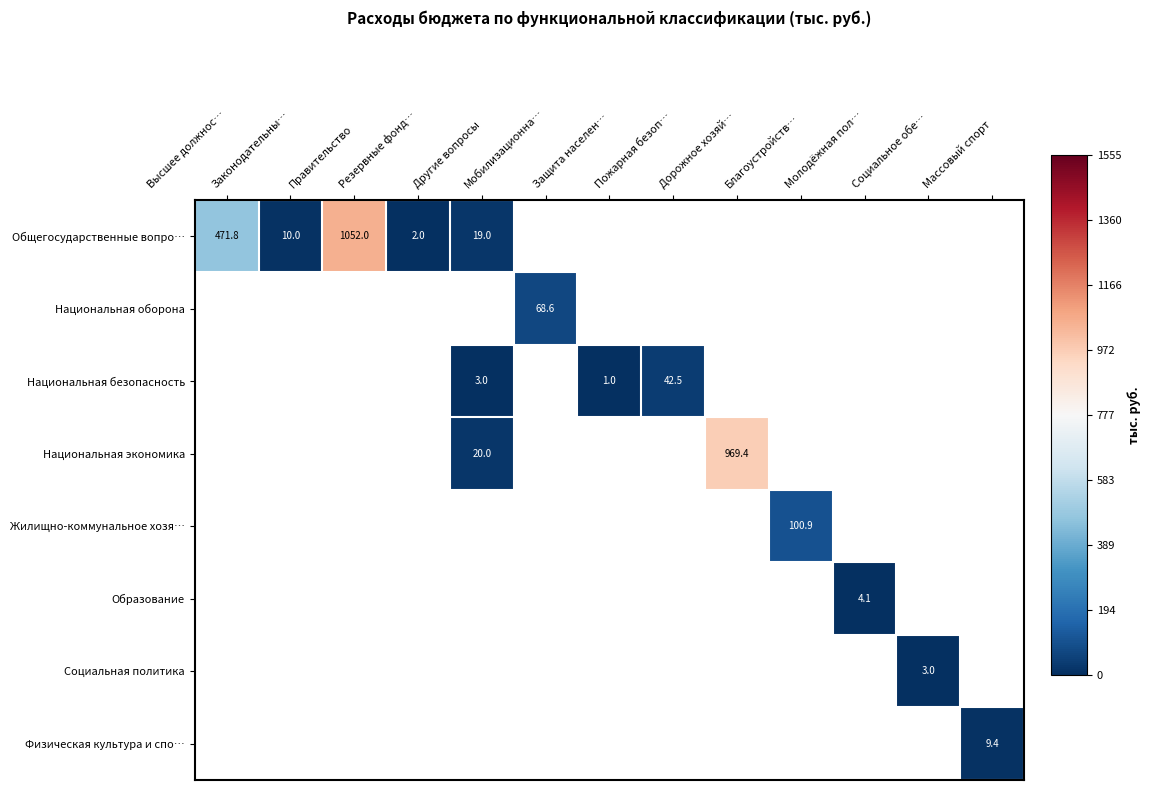

How many positive values does the Социальная политика series have?

1